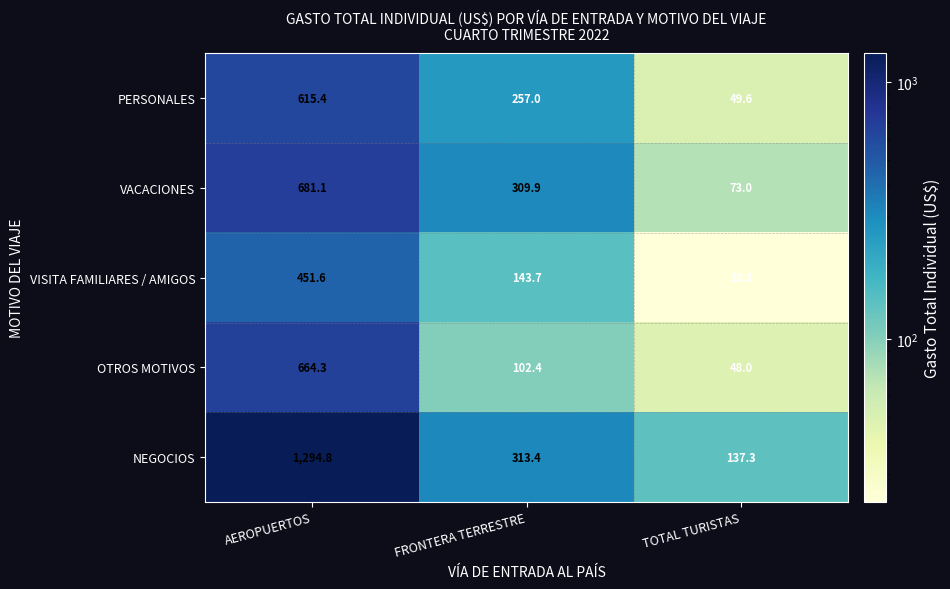

Which category has the highest value across all series?

AEROPUERTOS